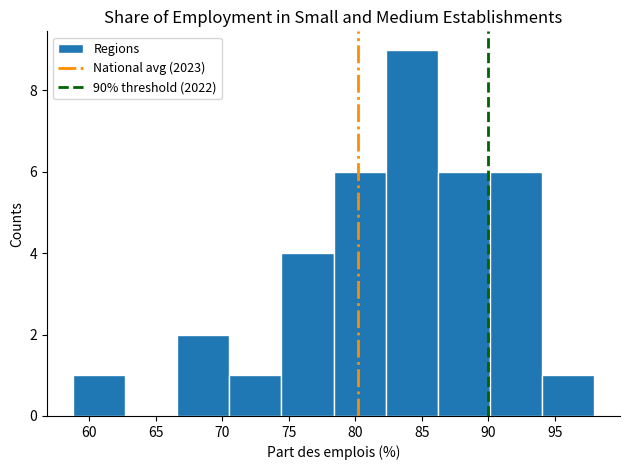

Which range on the x-axis has the tallest bar?

82.5 to 86.0